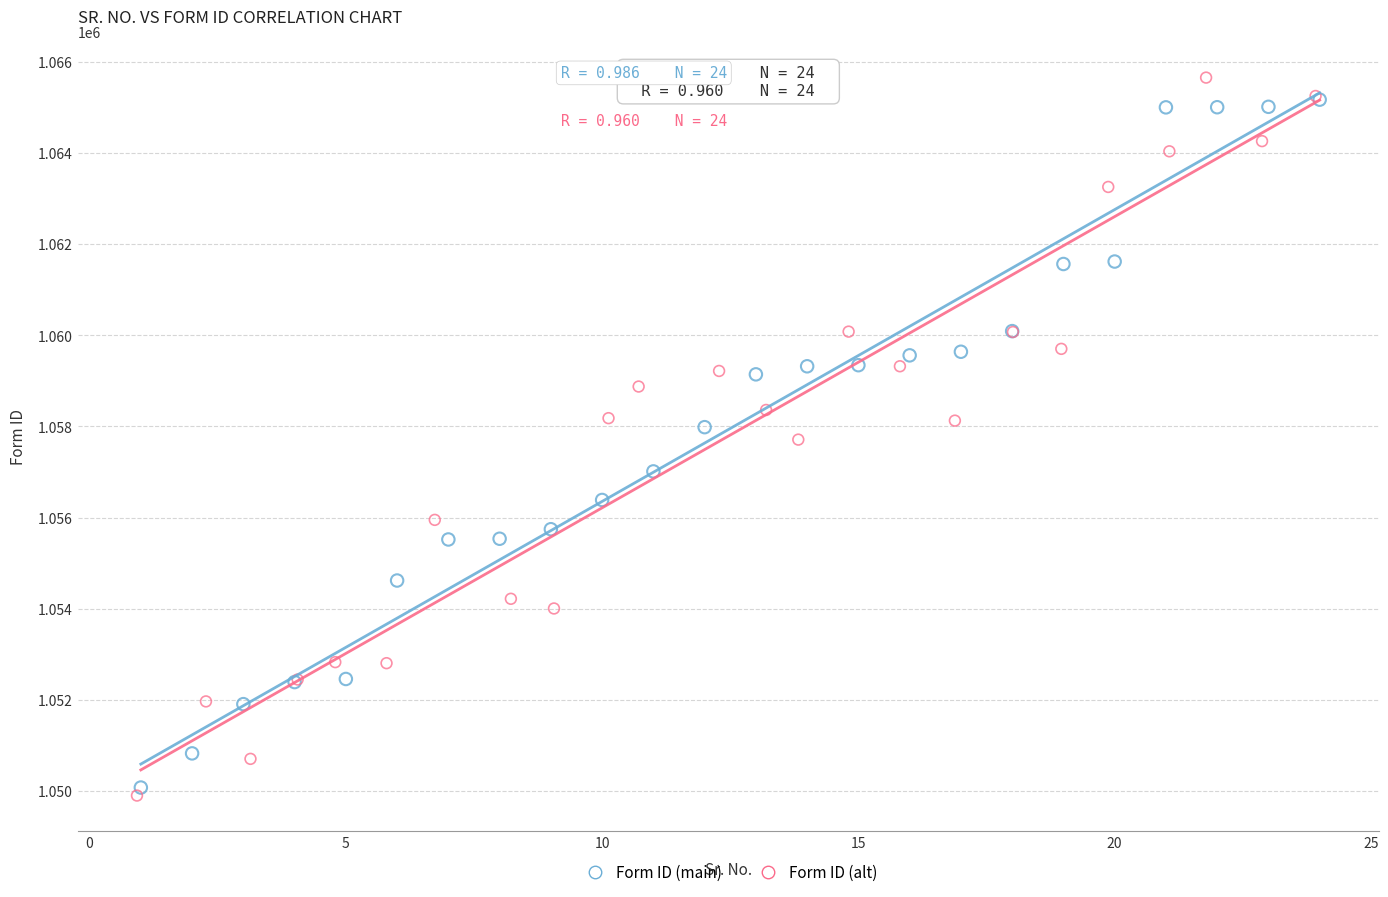

Which series contains the lowest Y value?

Form ID (alt)